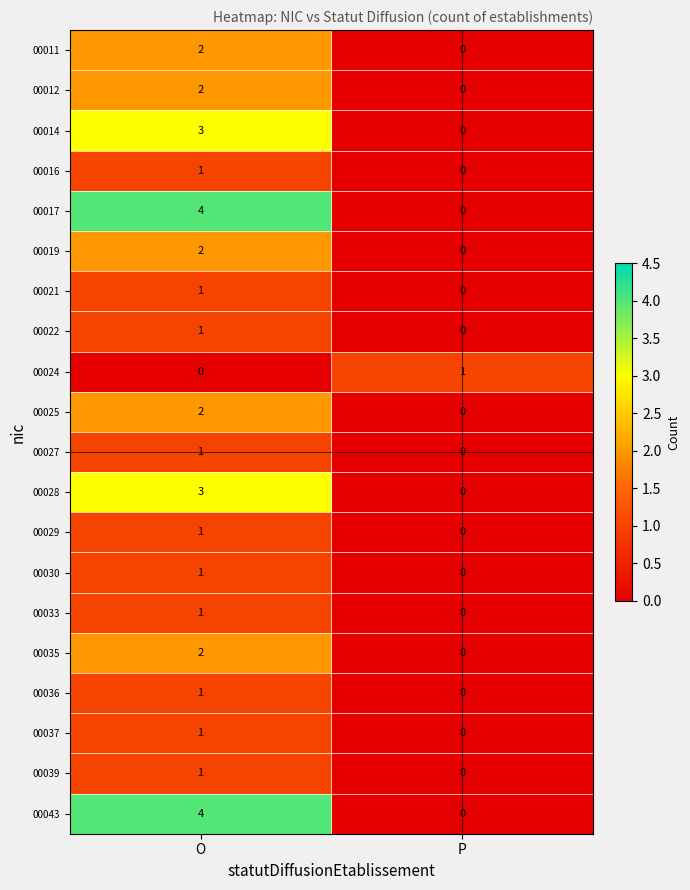

At which label is 00039 closest to 0?

P